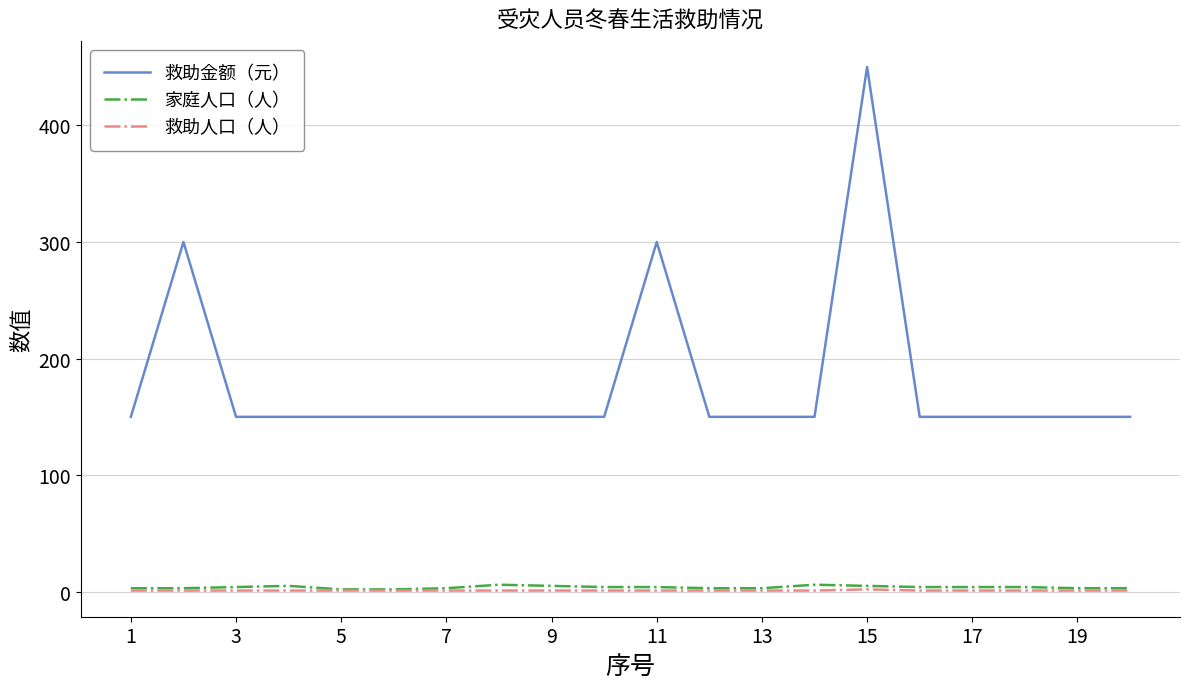

At how many categories does at least one series exceed 334?

1